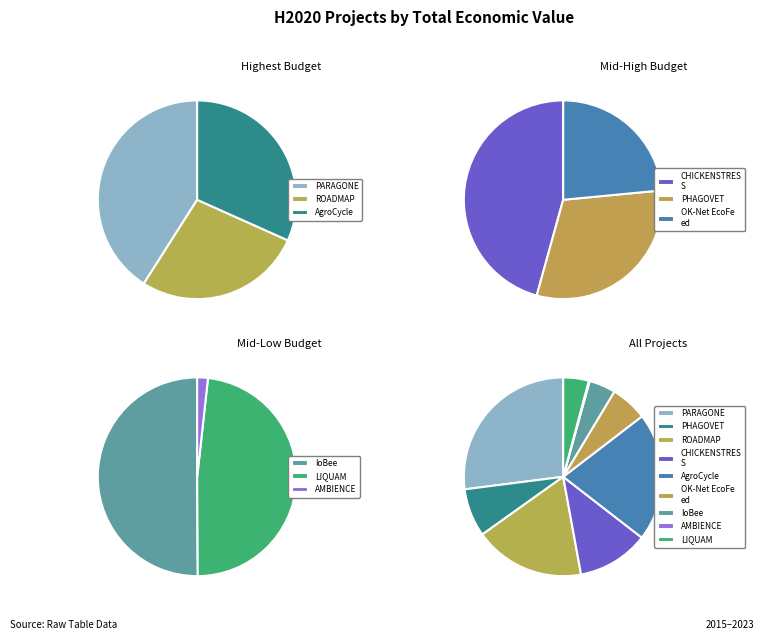

To the nearest percent, what is the combined percentage of CHICKENSTRESS and PARAGONE?

39%